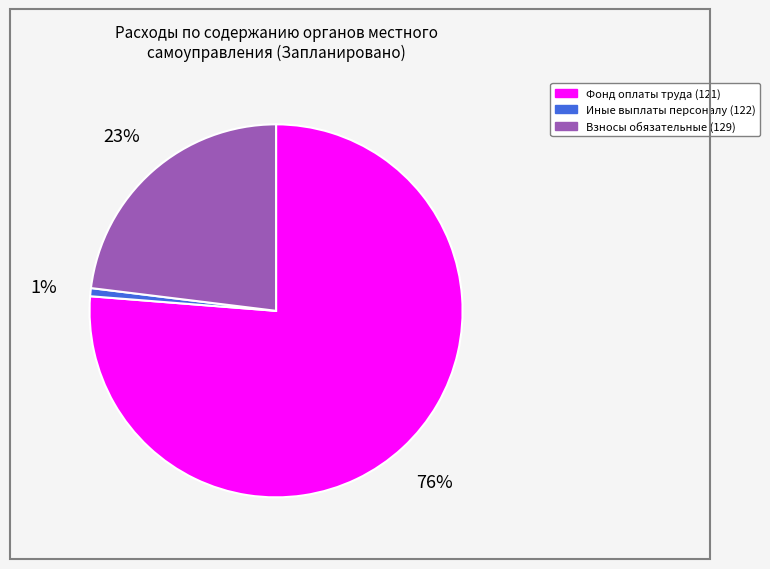

To the nearest percent, what is the average slice percentage?

33%